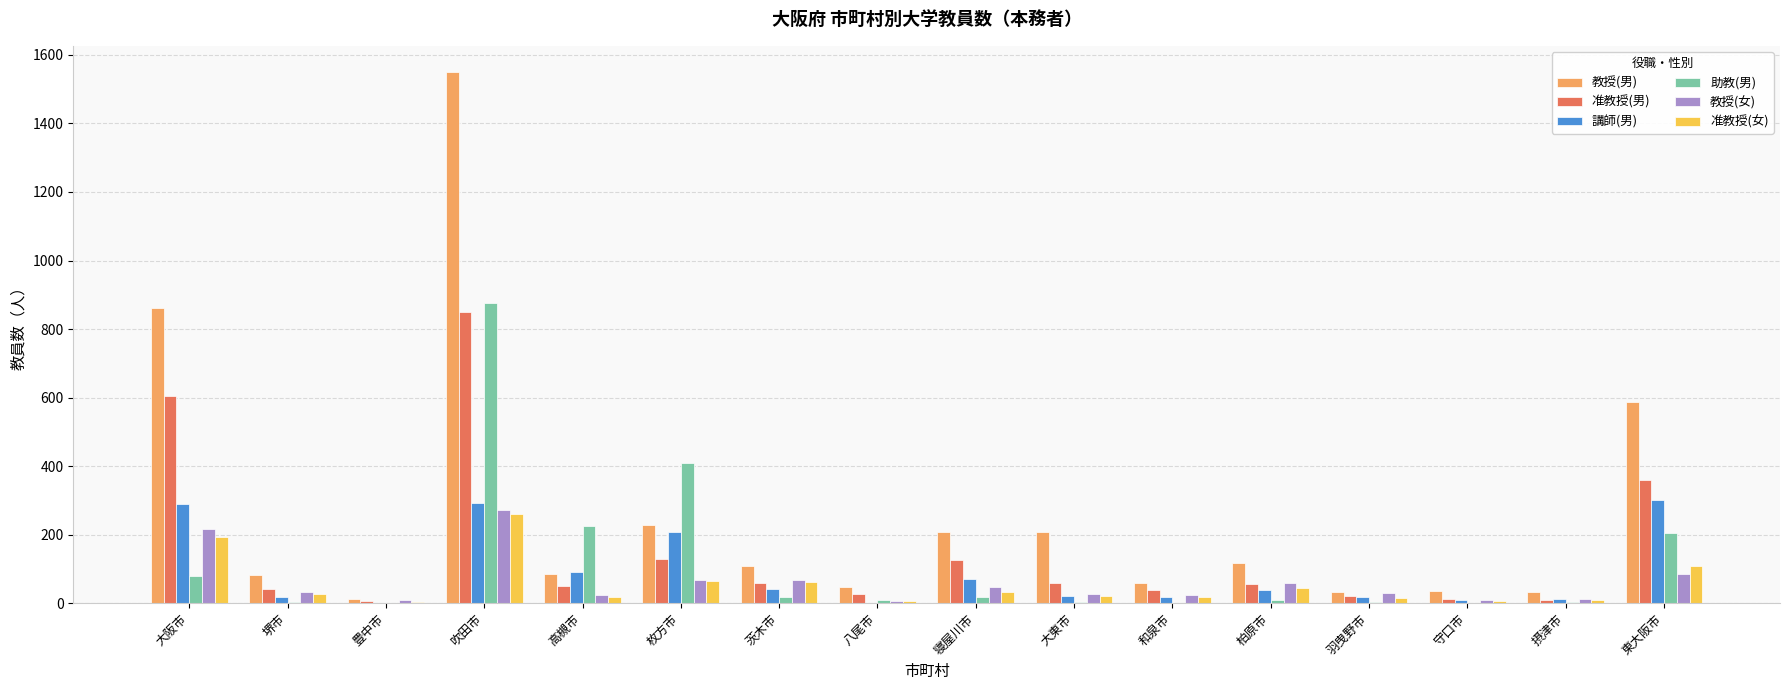

What is the sum of all 助教(男) values?

1858